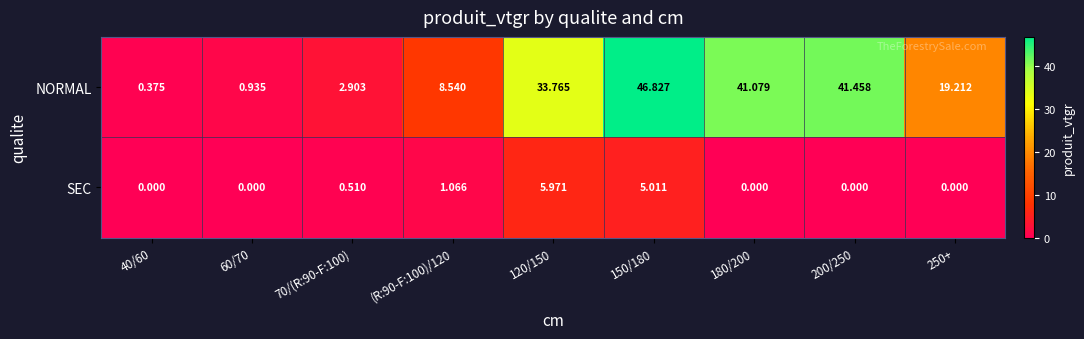

Which series has the largest range (max minus min)?

NORMAL